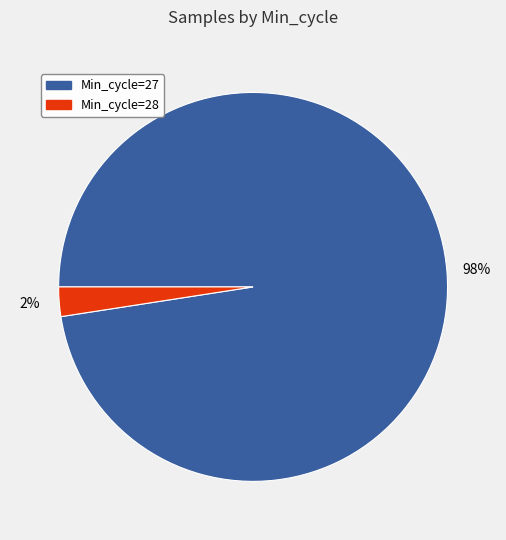

What is the smallest slice in the pie chart?

Min_cycle=28